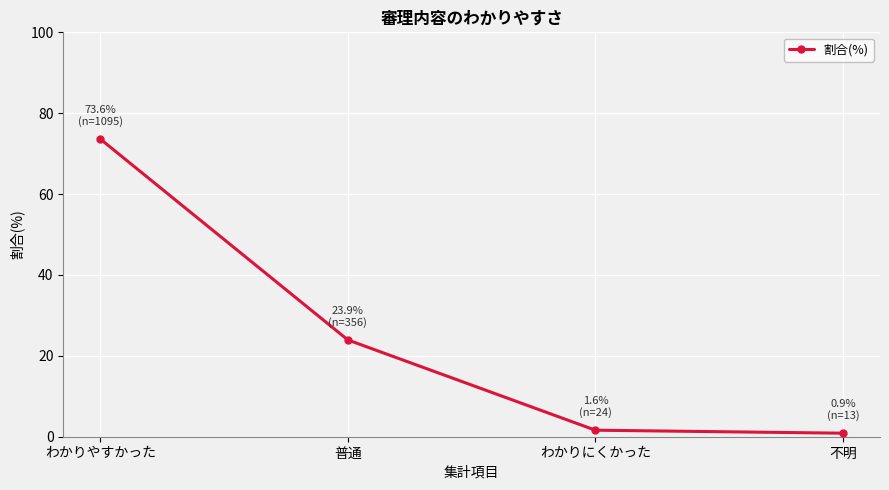

What is the minimum value shown in the chart?

0.9